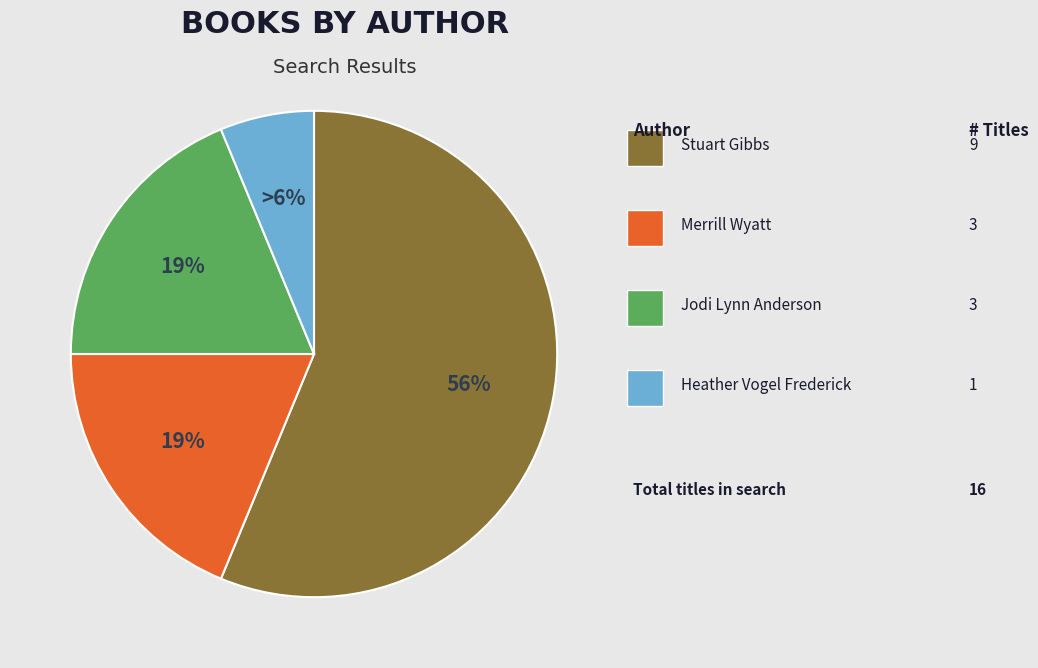

To the nearest percent, what is the difference between the largest and smallest slice percentages?

50%